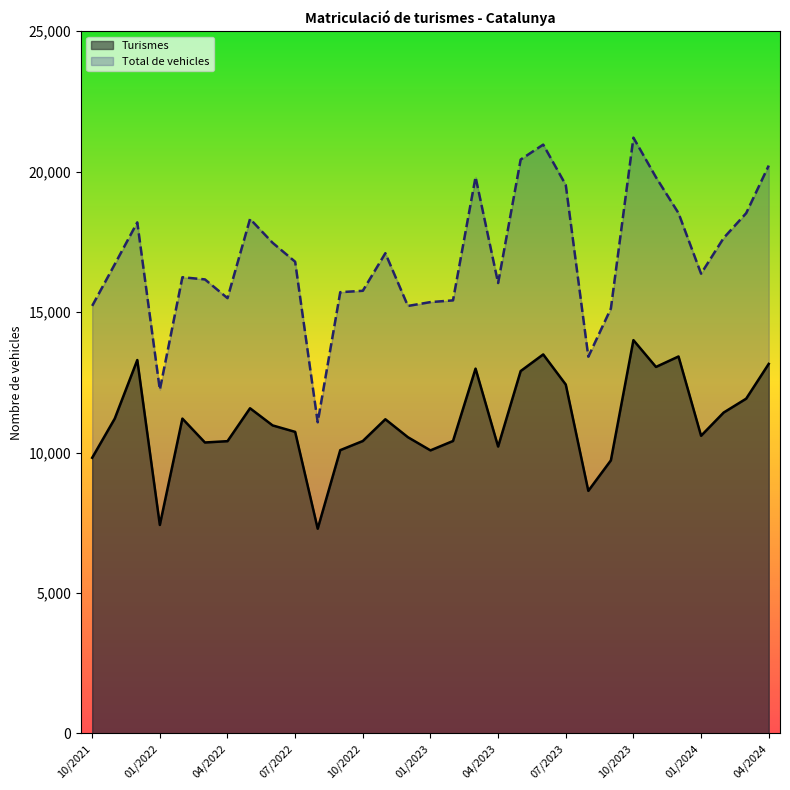

How many values in the Turismes series are below 10966?

15